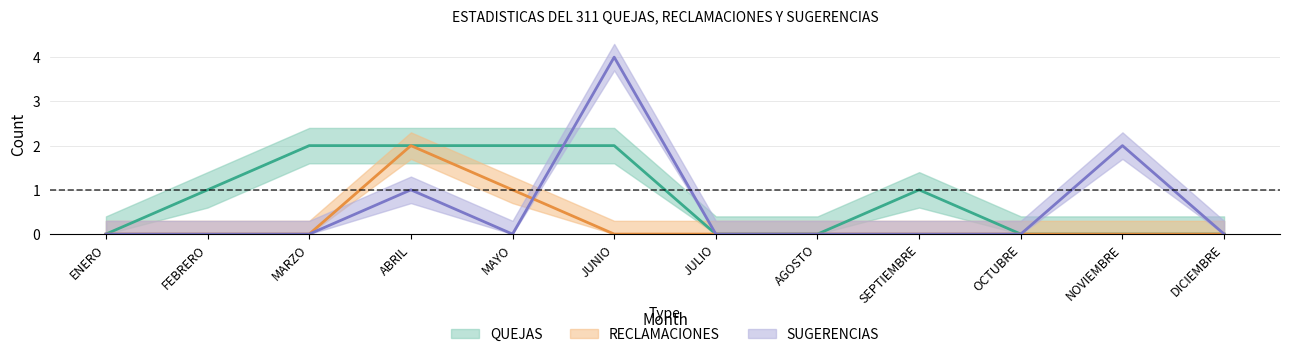

The value of SUGERENCIAS at FEBRERO is -1. True or false?

False